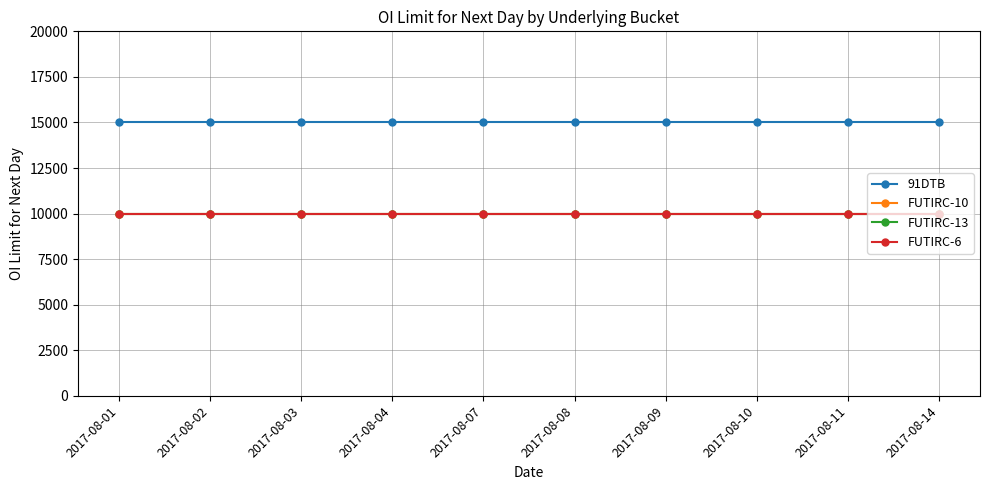

What is the greatest value displayed?

15000